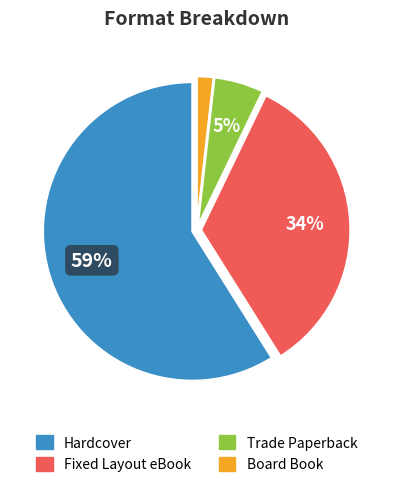

To the nearest percent, what is the combined percentage of Board Book and Fixed Layout eBook?

36%